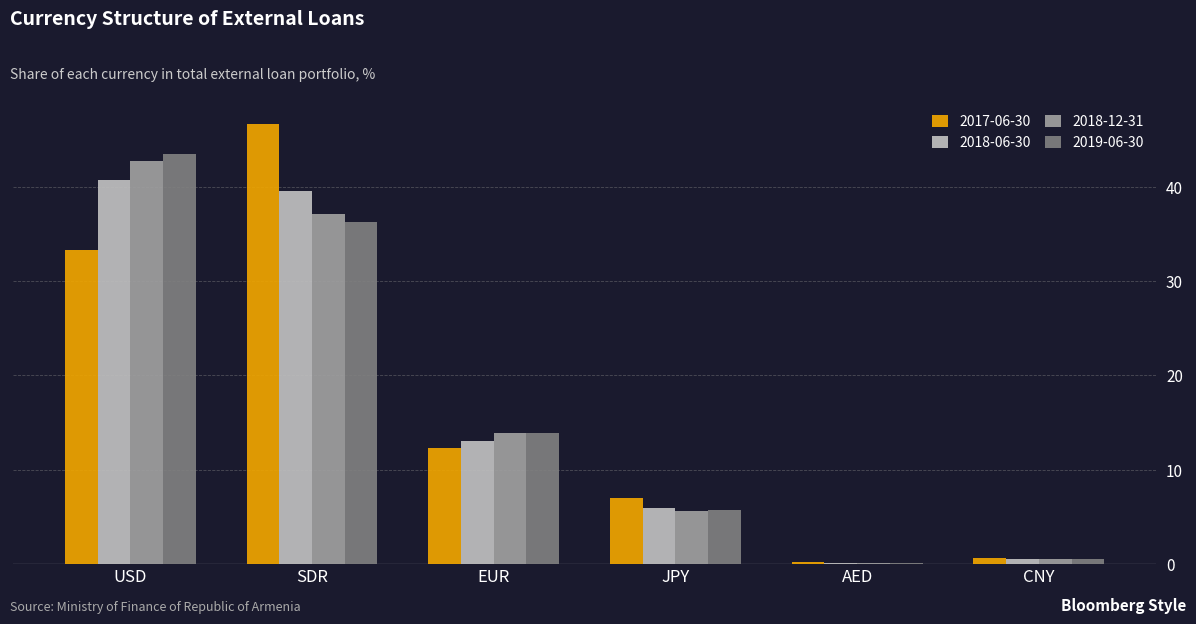

Reading left to right, extract all data points from this chart.

2017-06-30: 33.3	46.6	12.3	7.0	0.2	0.7
2018-06-30: 40.7	39.6	13.1	5.9	0.1	0.6
2018-12-31: 42.7	37.0	13.9	5.6	0.1	0.5
2019-06-30: 43.4	36.3	13.9	5.7	0.1	0.5